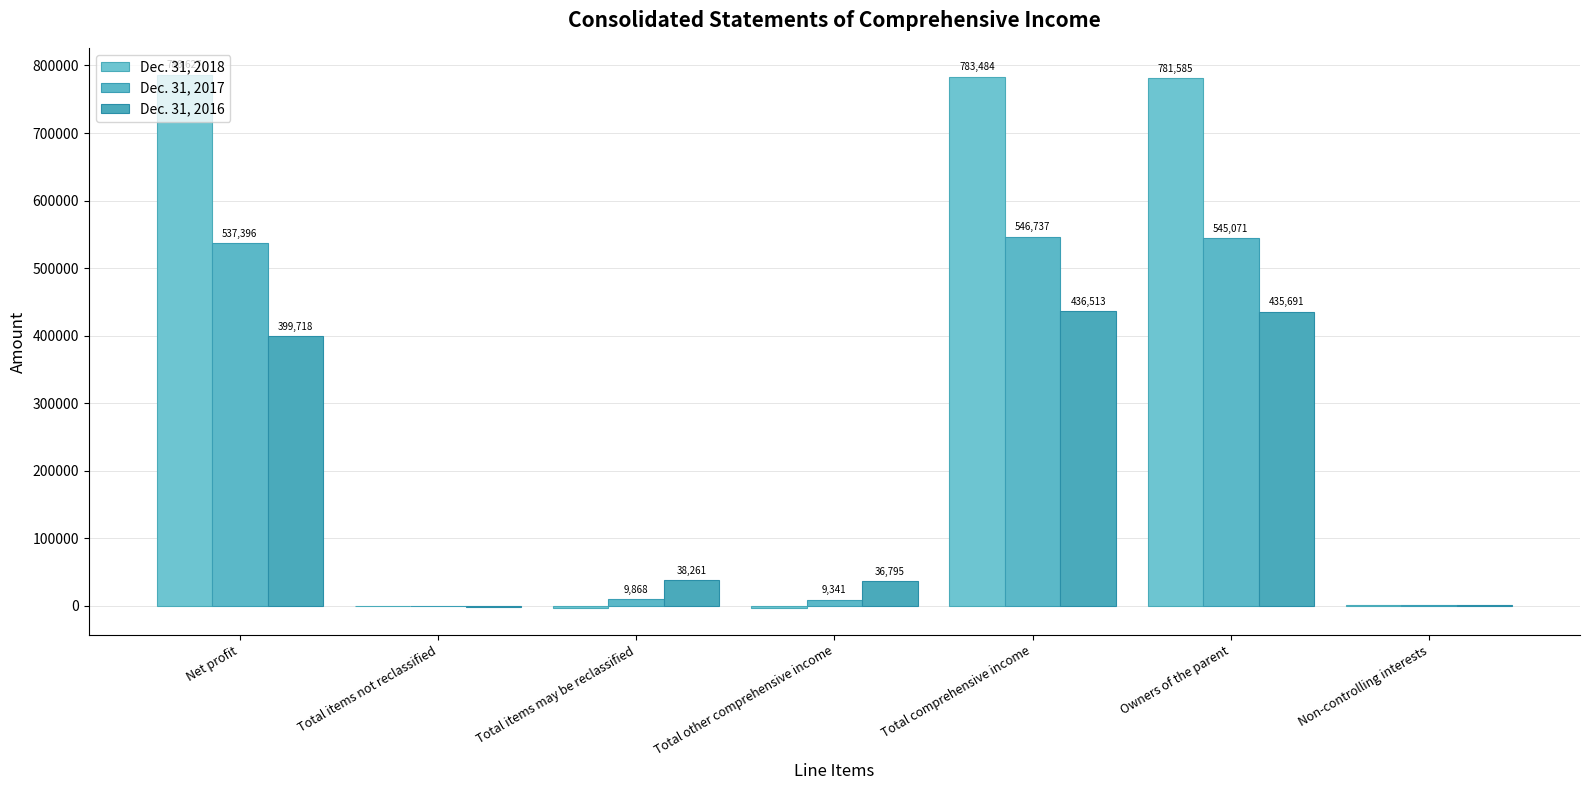

Between Owners of the parent and Total items may be reclassified, which is larger?

Owners of the parent